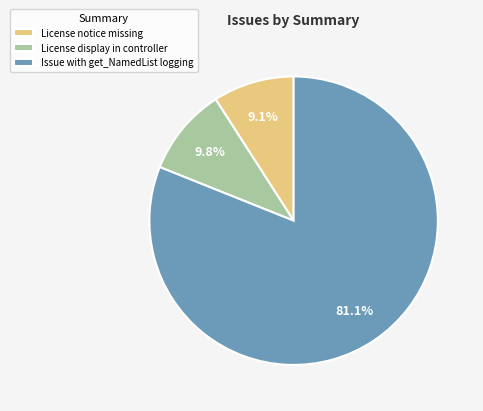

Does Issue with get_NamedList logging represent more than half of the total?

Yes